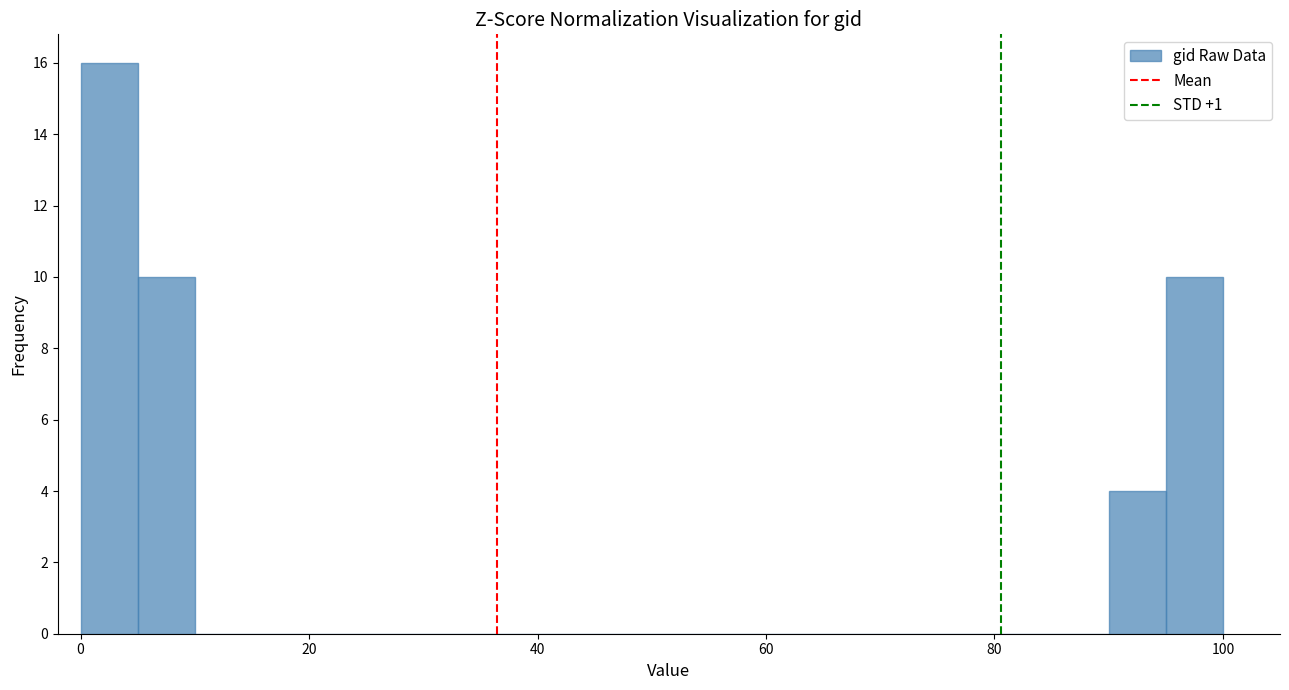

Read against the x-axis, roughly where is the centre of the tallest bar?

2